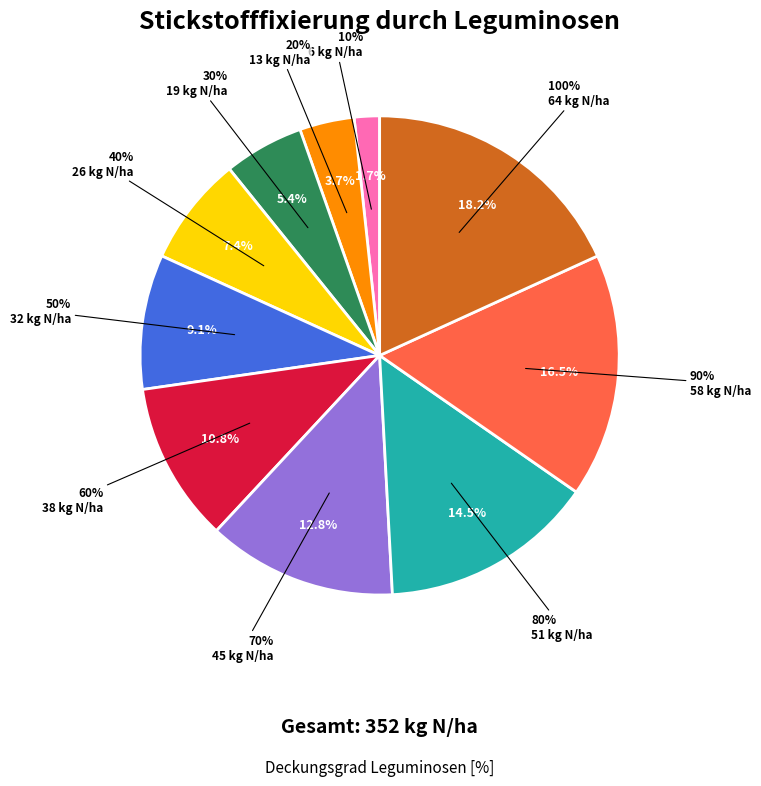

Approximately how many times larger is the value at 10 compared to 20?

0.5